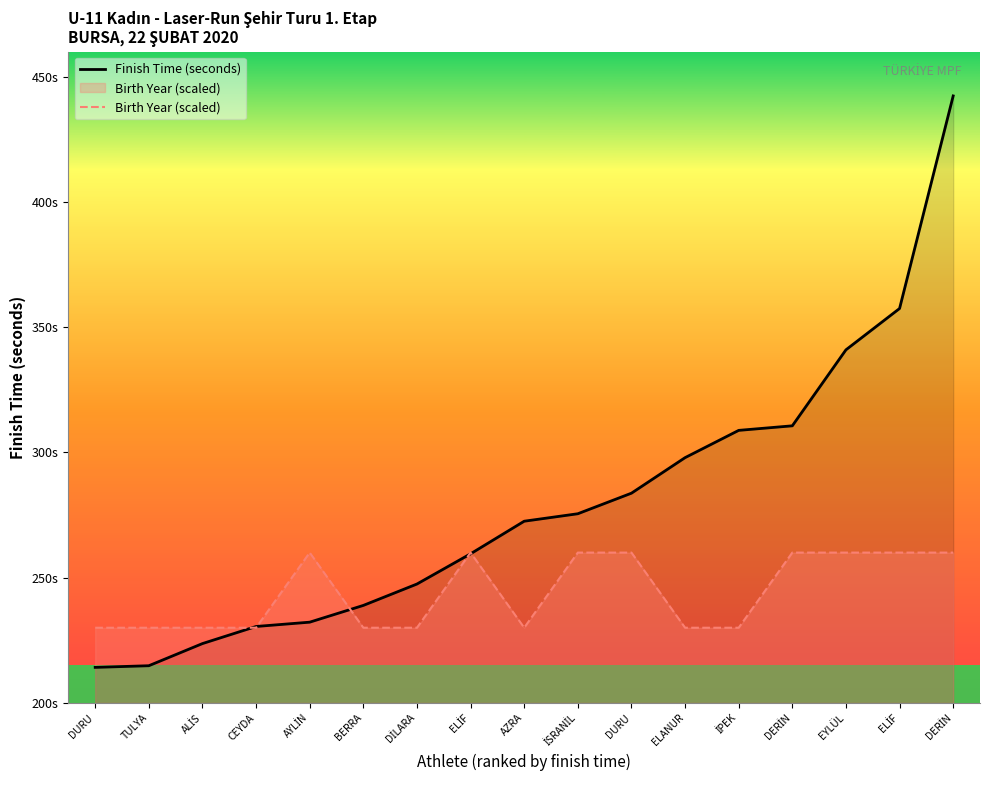

What is the spread (max minus min) of values at İPEK?

78.8